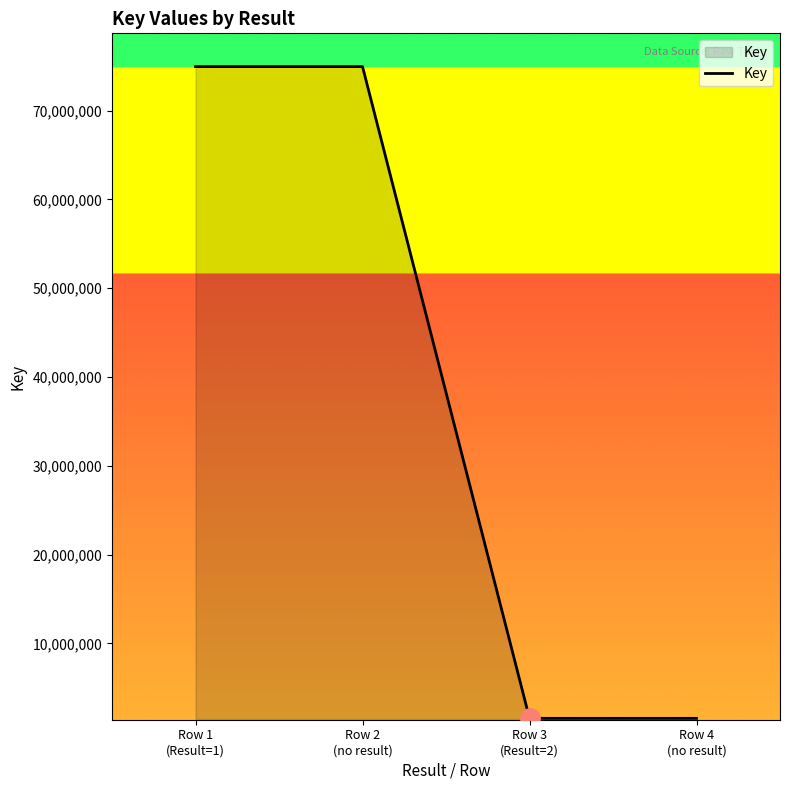

How many lines are shown in the chart?

1